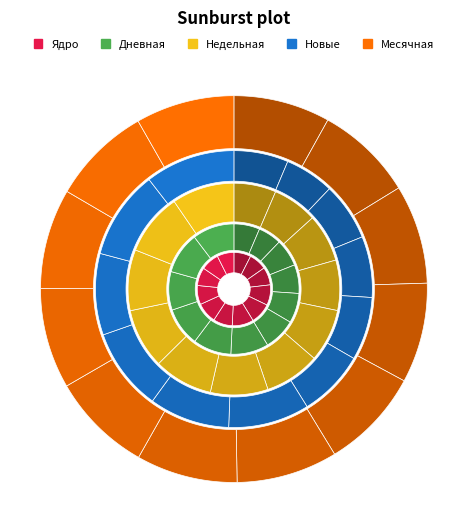

Is 2024-05-22 the majority of the pie?

No